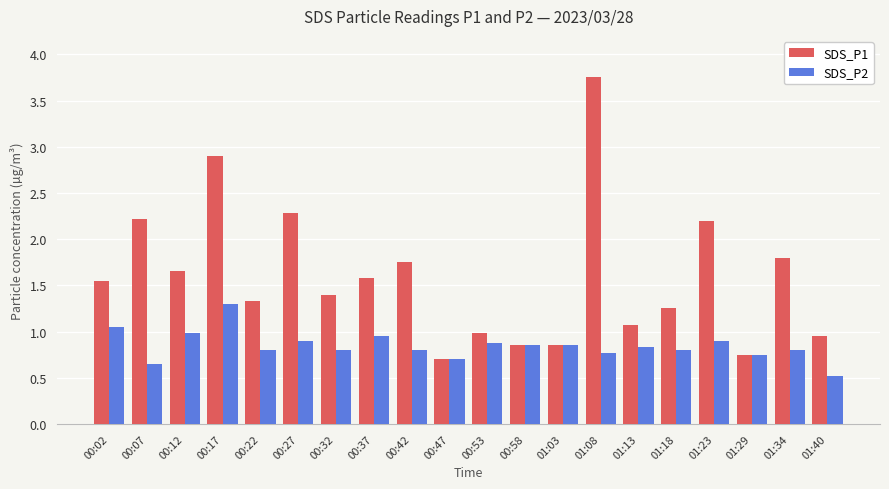

Which series has the widest spread of values?

SDS_P1